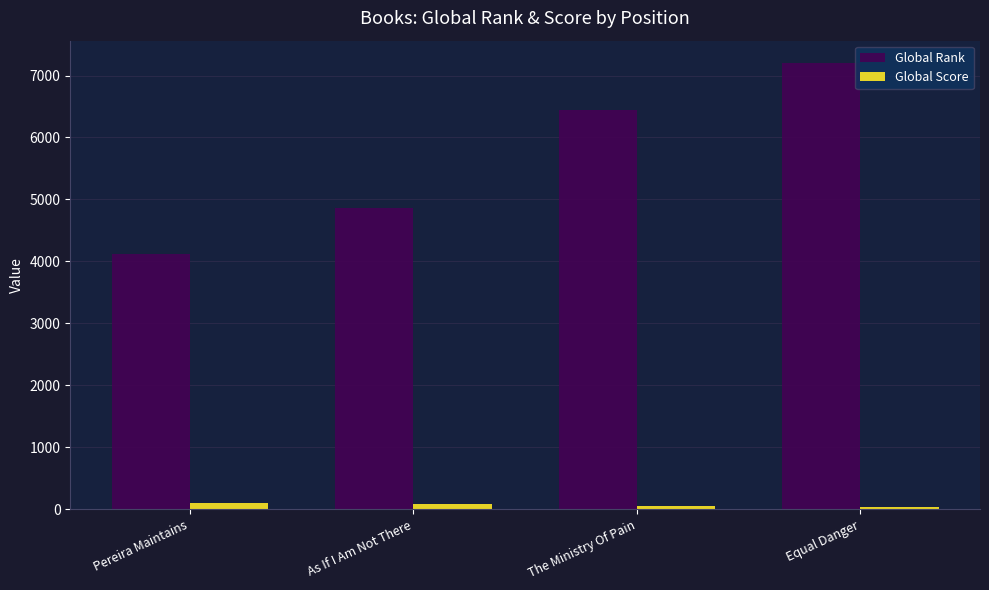

Count the Global Score values in the range 59 to 98.

3